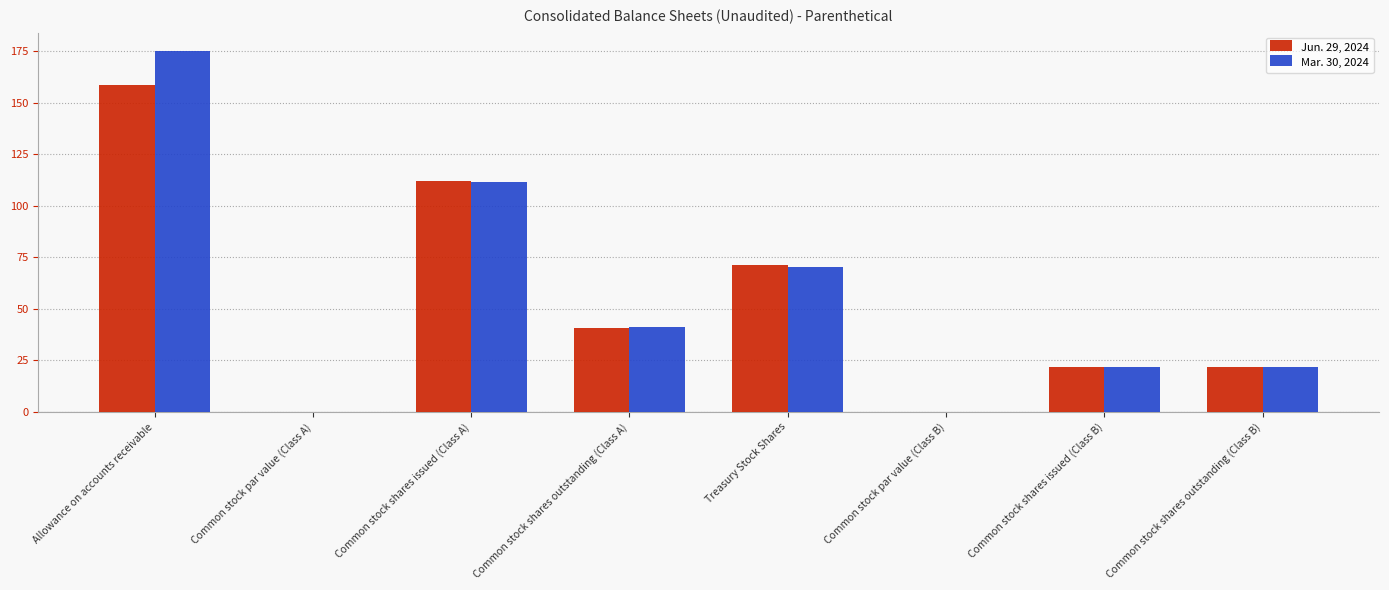

The value of Mar. 30, 2024 at Common stock shares outstanding (Class A) is 20.9. True or false?

False